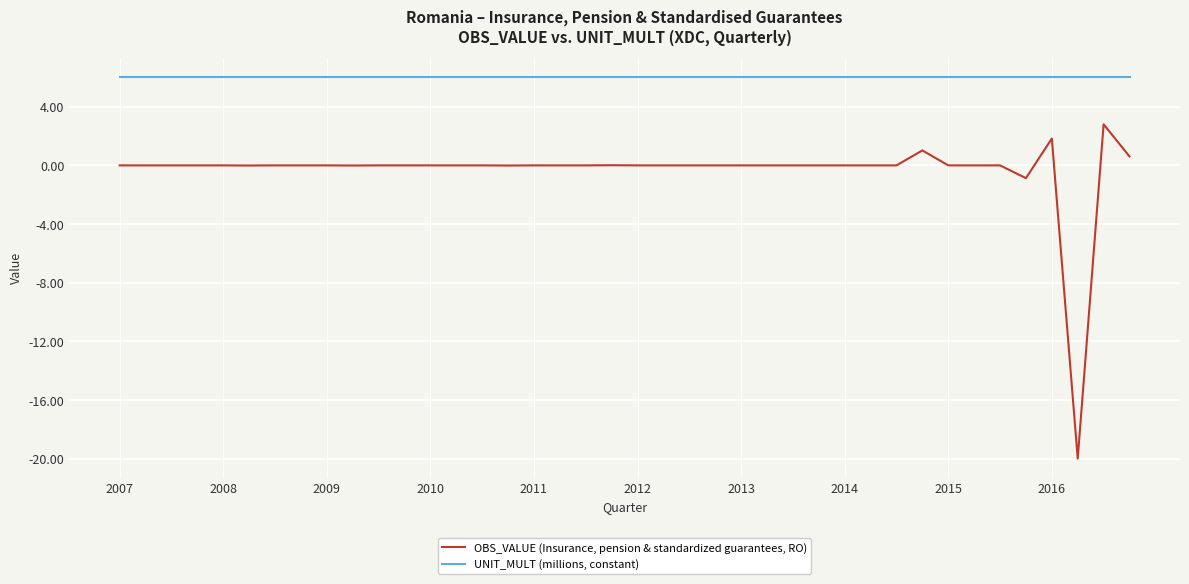

What is the sum of all OBS_VALUE (Insurance, pension & standardized guarantees, RO) values?

-14.6